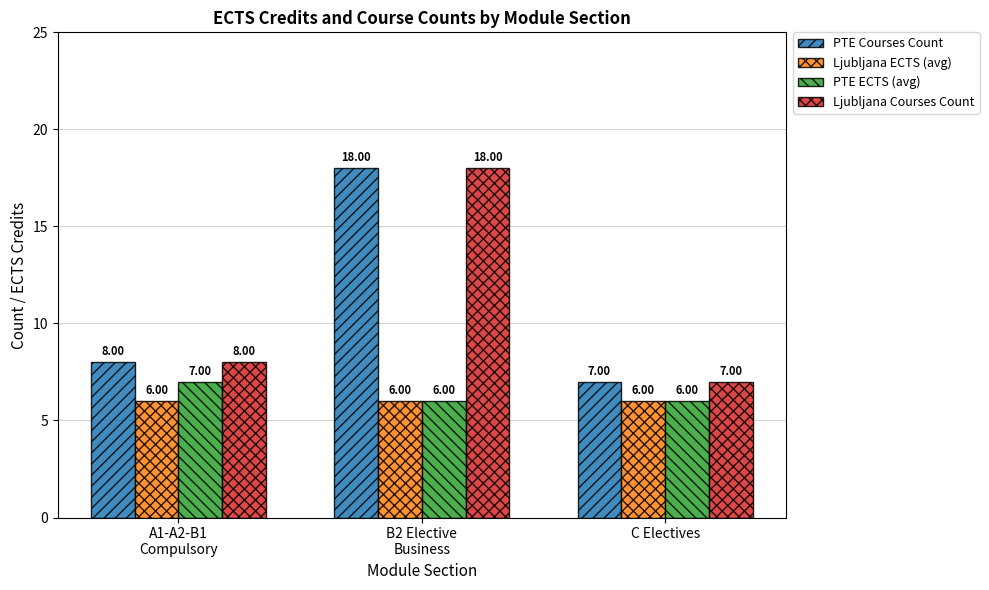

How many values in the PTE Courses Count series are below 8?

1